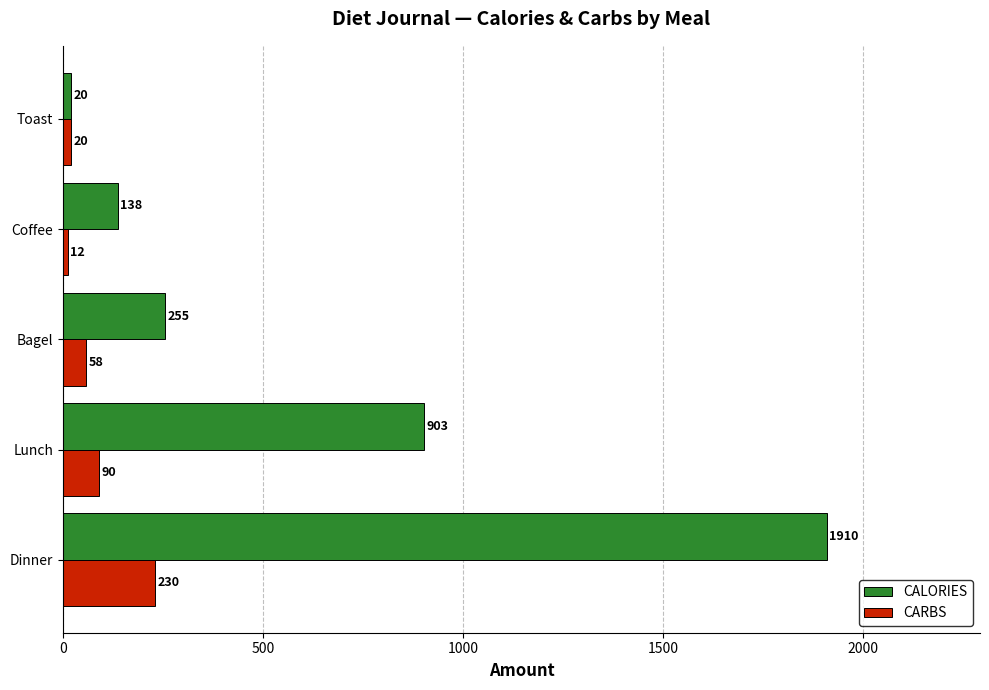

What is the average value of the CALORIES series?

645.2